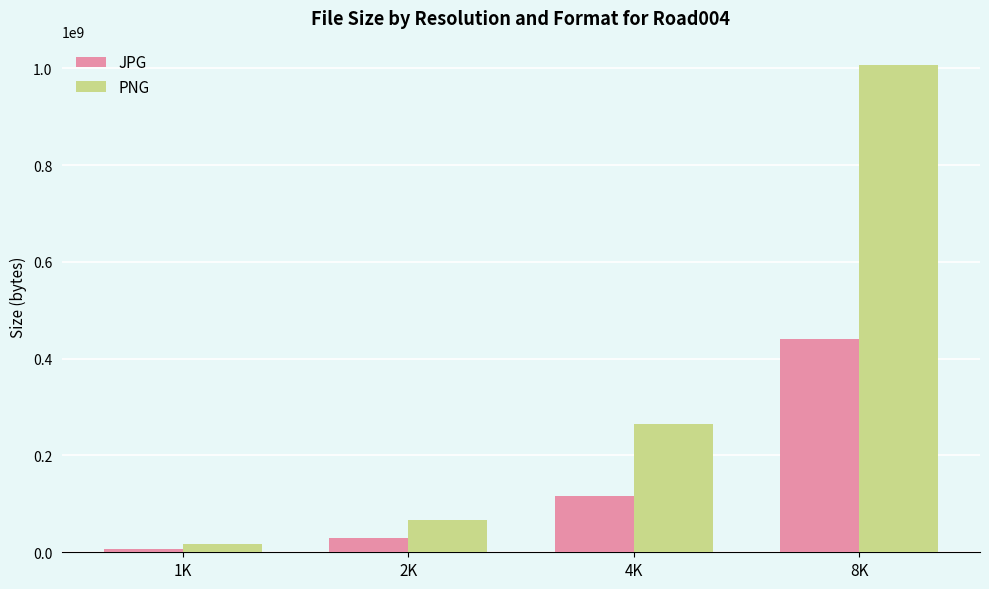

Is it true that JPG equals 440016034 at 8K?

True